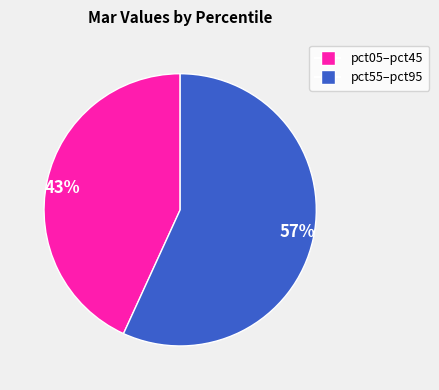

What percentage is the 43% slice, to the nearest percent?

43%